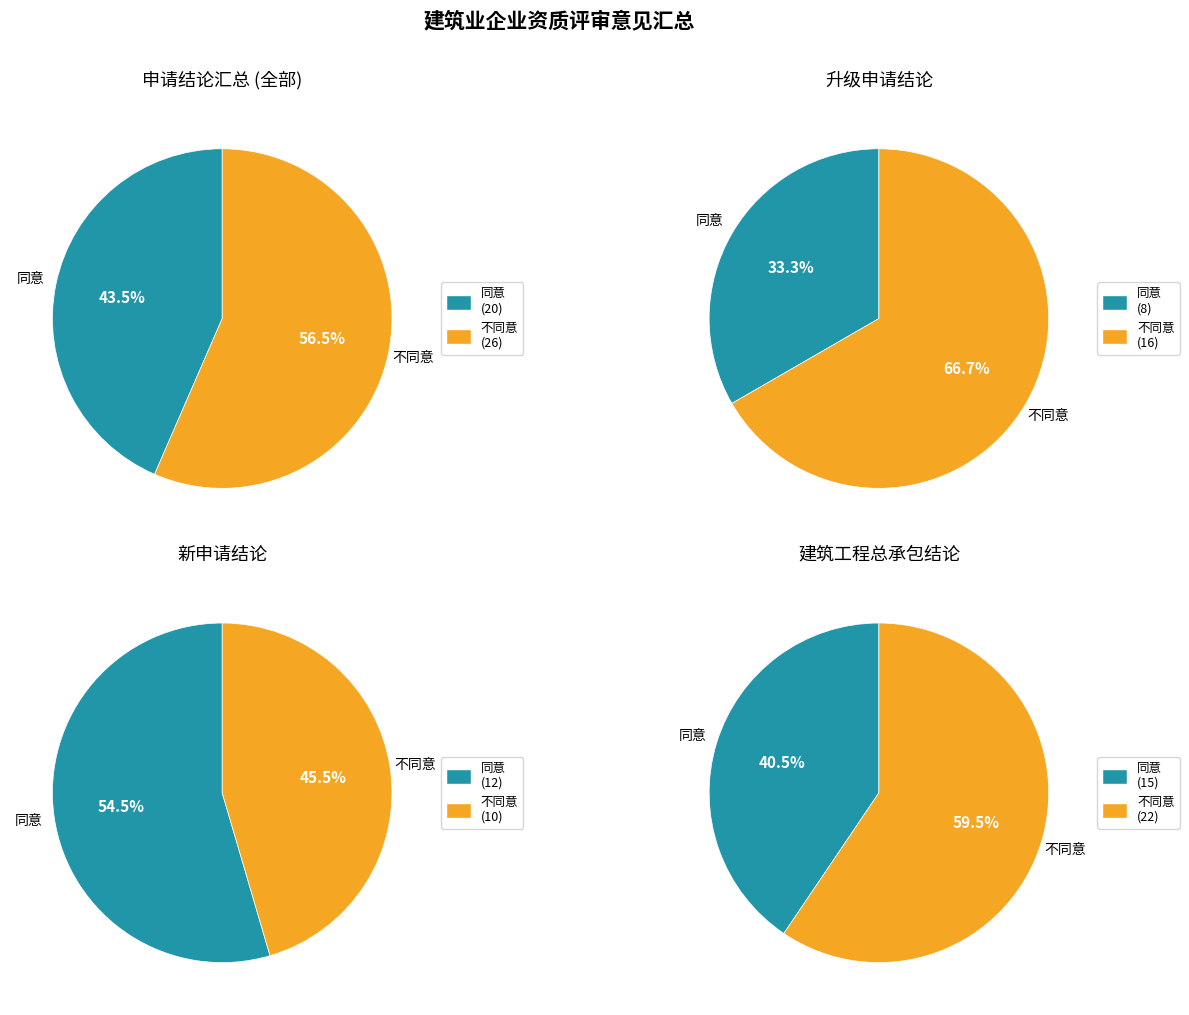

True or false: 不同意 accounts for 65% of the total.

False